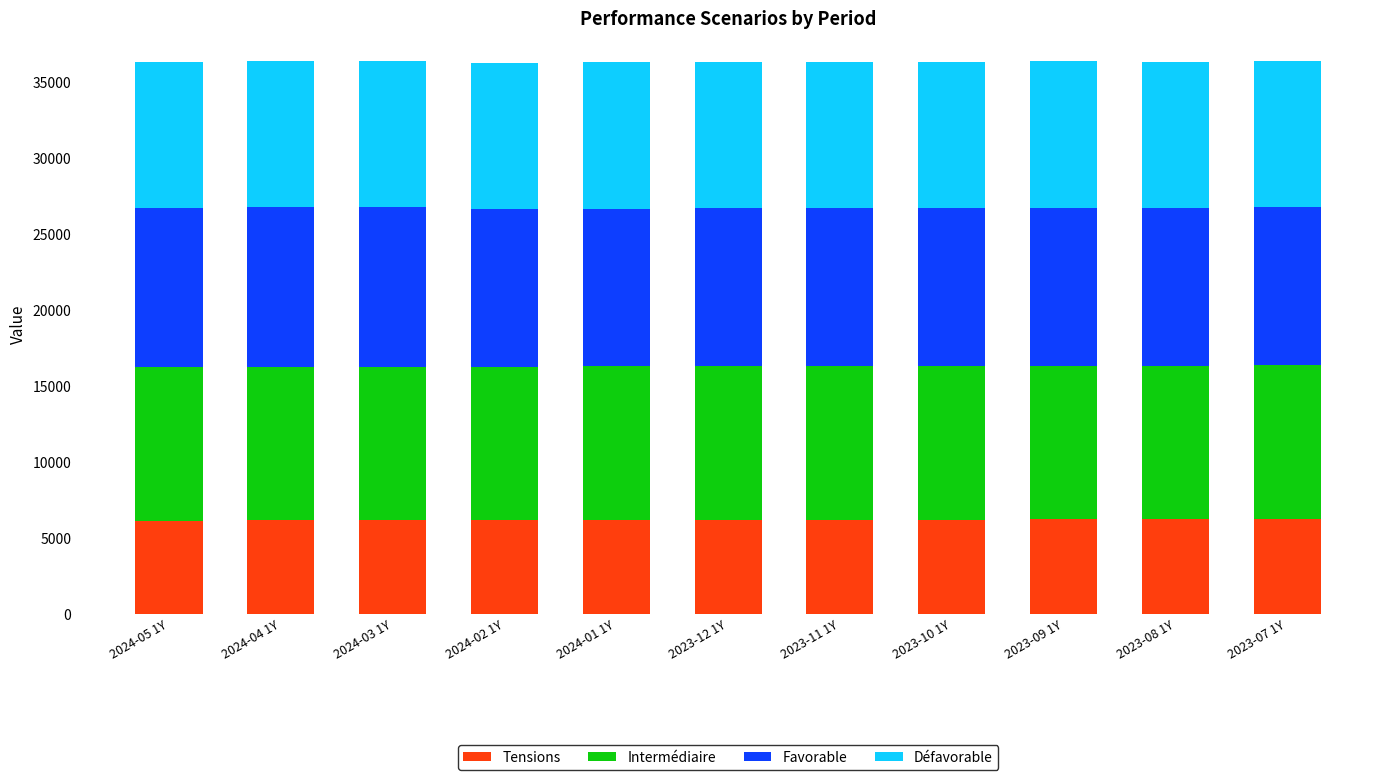

What is the sum of all Tensions values?

68310